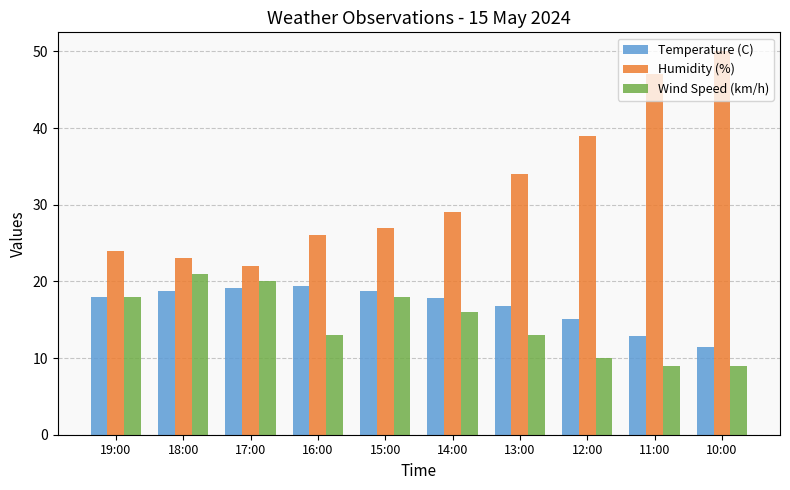

At 16:00, list the series in order from largest to smallest.

Humidity (%), Temperature (C), Wind Speed (km/h)